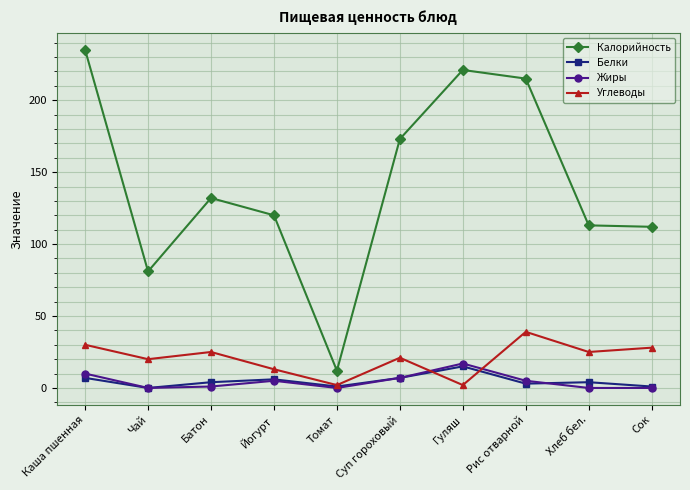

Between Каша пшенная and Йогурт, which series saw the biggest shift?

Калорийность